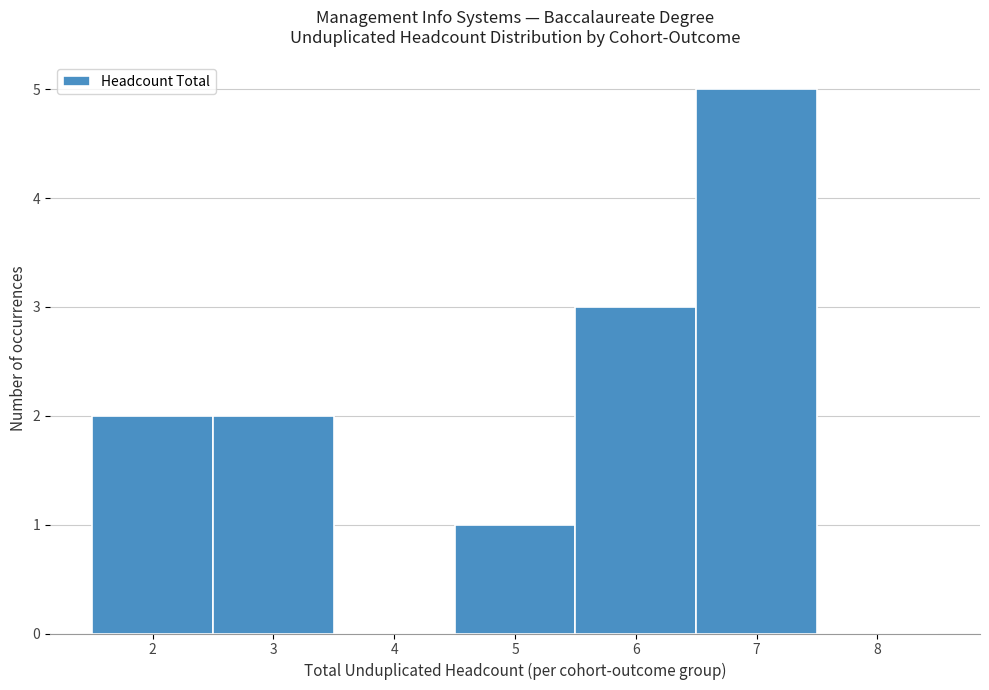

What is the height of the bar covering 6.5 to 7.5 on the x-axis? The values are not printed on the chart, so give them approximately, as read against the axis.

5